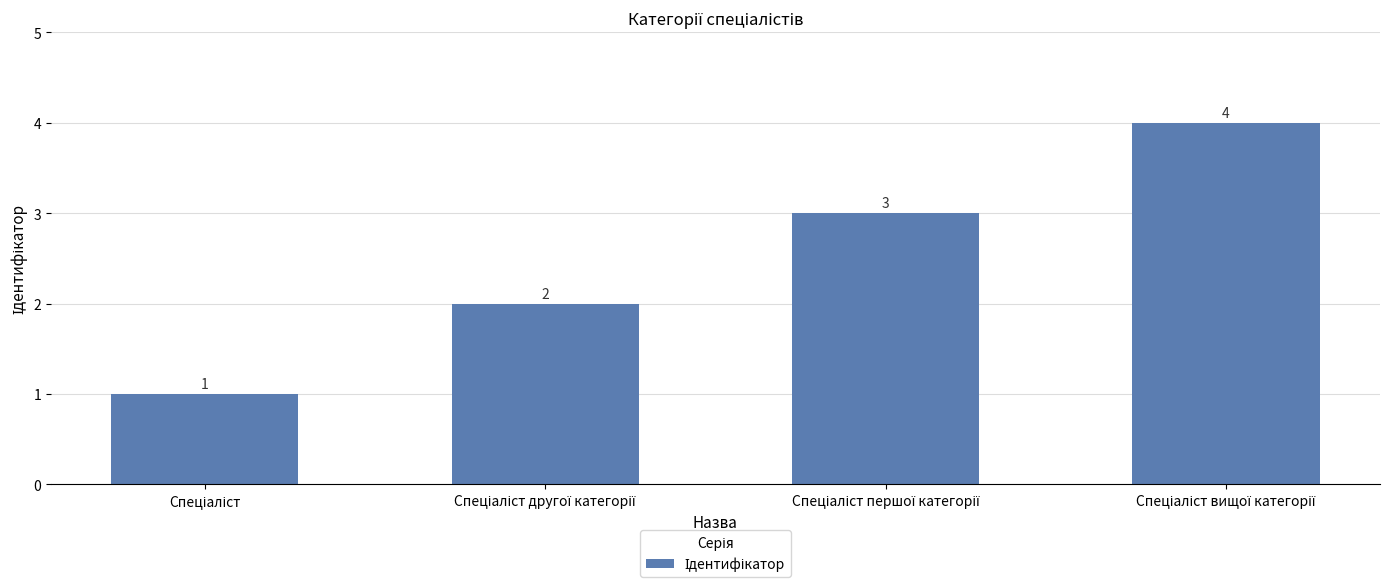

How many values are between 2 and 4?

3